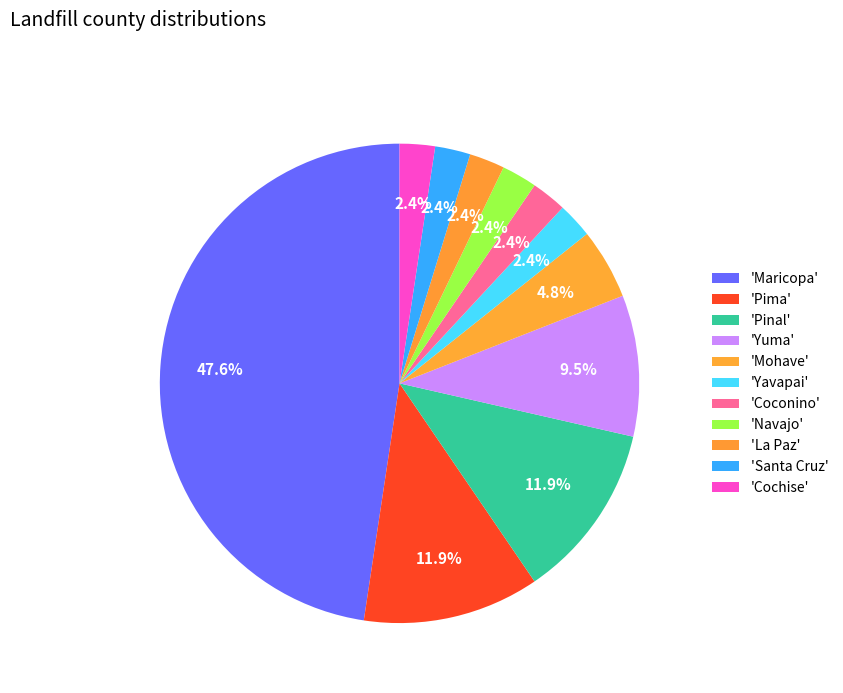

Which slice is the smallest?

Yavapai